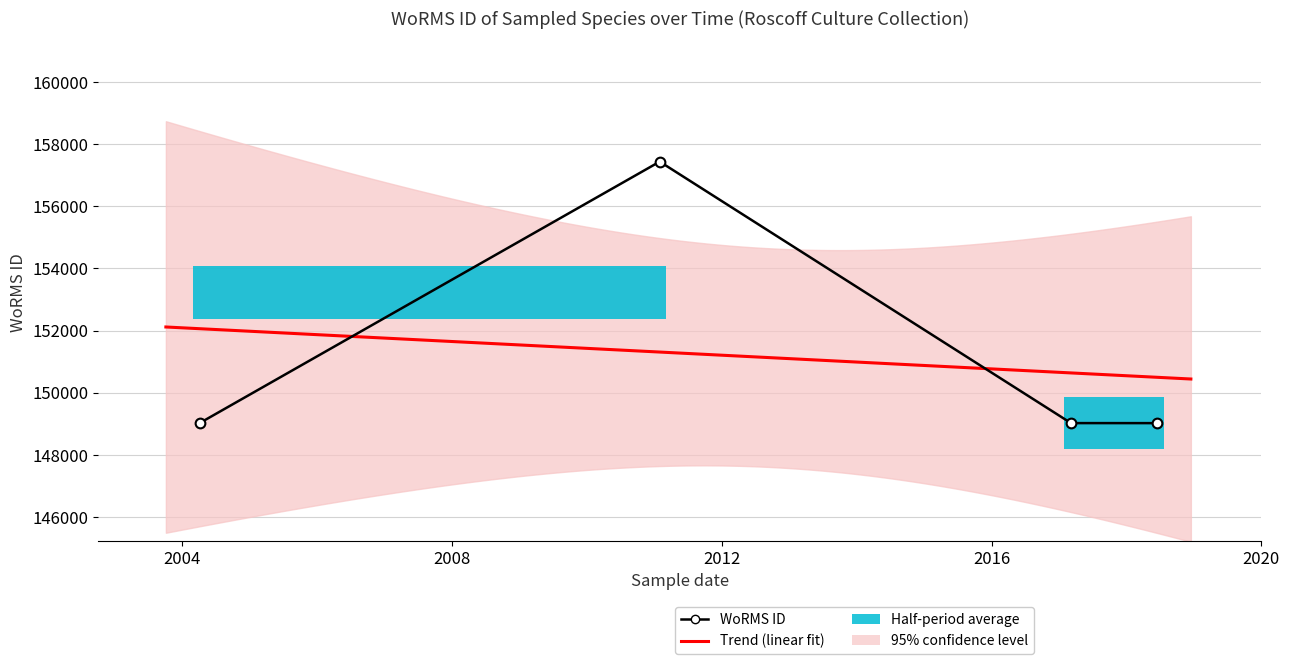

At which label is the value closest to 153230?

2004-04-06